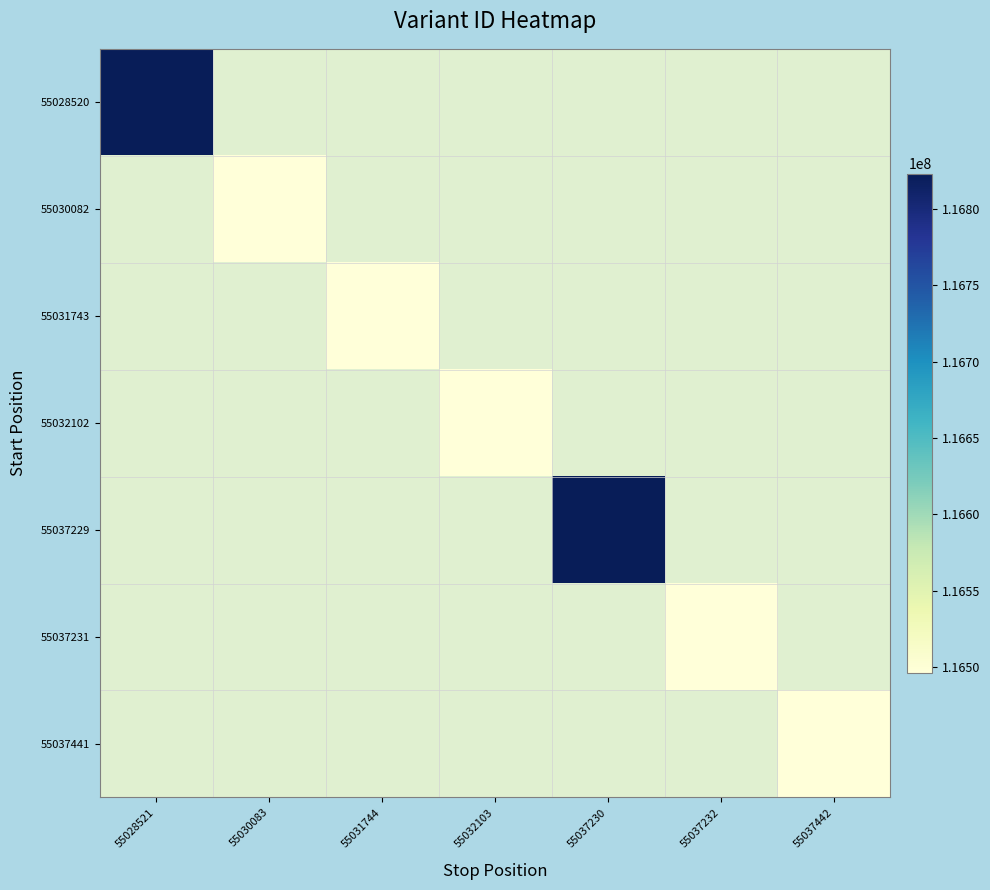

Count the number of data series in this chart.

7